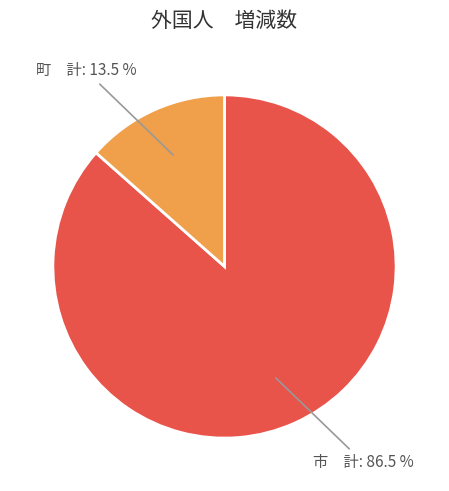

Does any single category account for the majority?

Yes